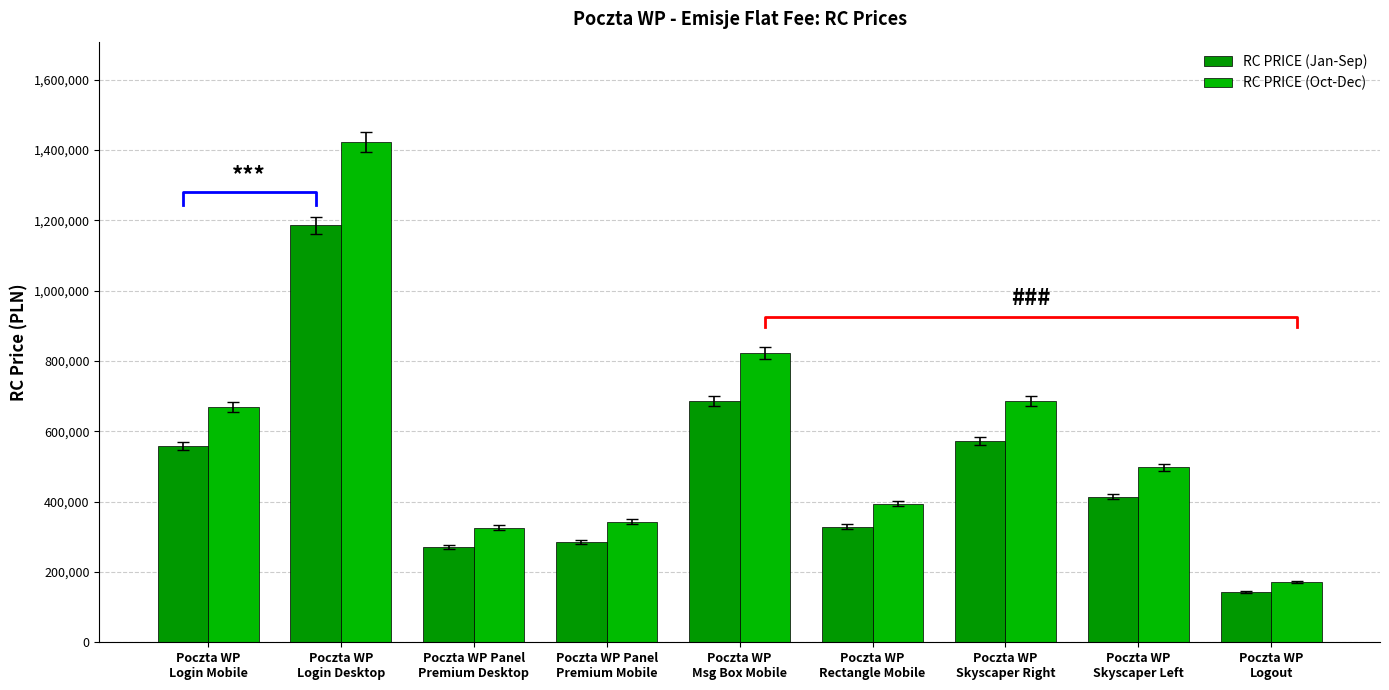

Does the chart contain stacked bars?

No